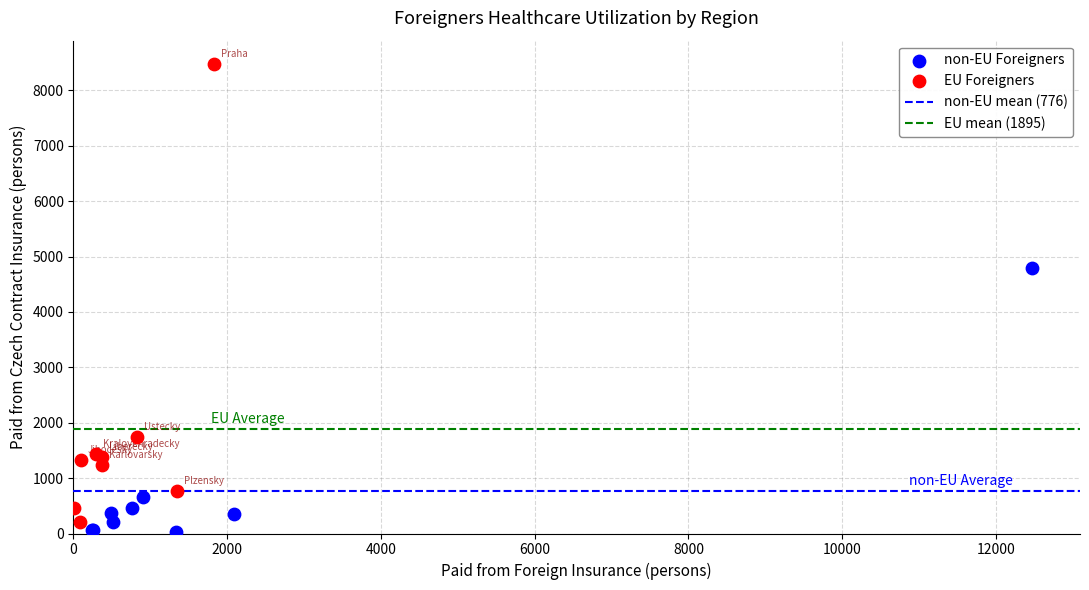

Which series contains the lowest Y value?

non-EU Foreigners